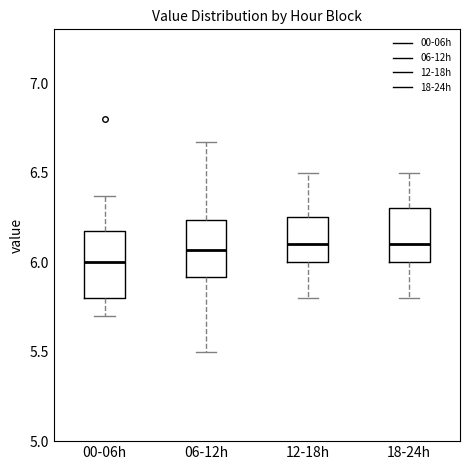

Reading left to right, transcribe this box plot: for each box, give where its median line is, the range the box spans, and where its two whiskers end, as read against the y-axis. The values are not printed on the chart, so give them approximately, as read against the axis.

00-06h: median 6.00, box 5.80 to 6.20, whiskers 5.70 to 6.35
06-12h: median 6.05, box 5.90 to 6.25, whiskers 5.50 to 6.65
12-18h: median 6.10, box 6.00 to 6.25, whiskers 5.80 to 6.50
18-24h: median 6.10, box 6.00 to 6.30, whiskers 5.80 to 6.50